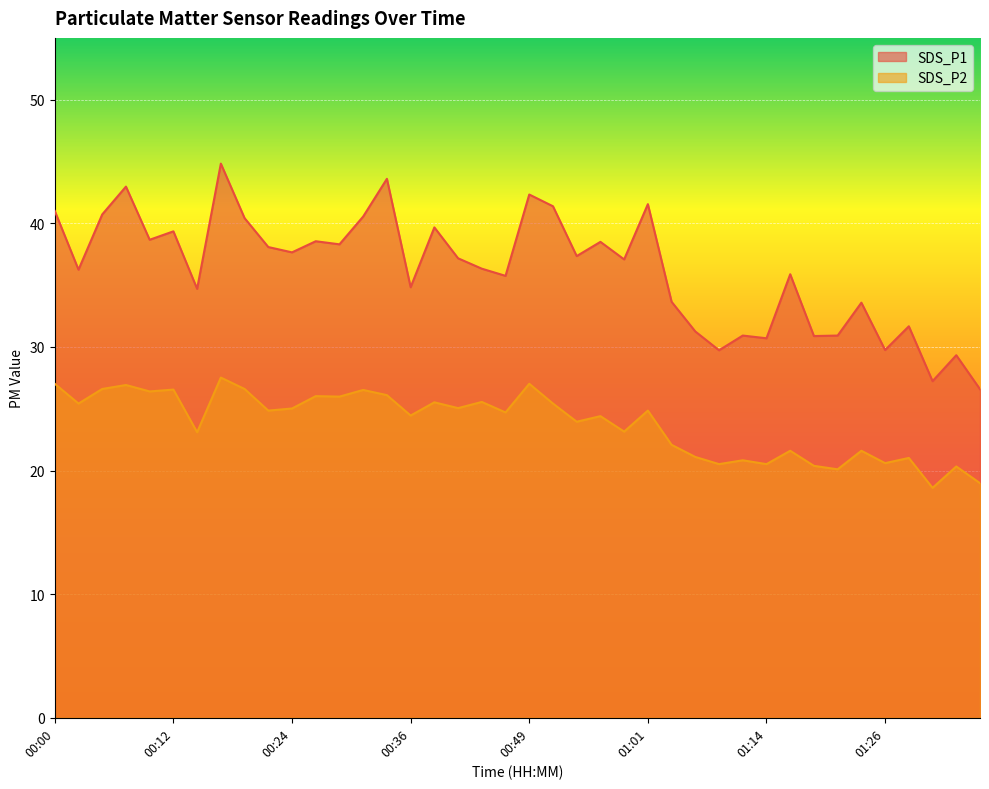

Which series has the largest range (max minus min)?

SDS_P1